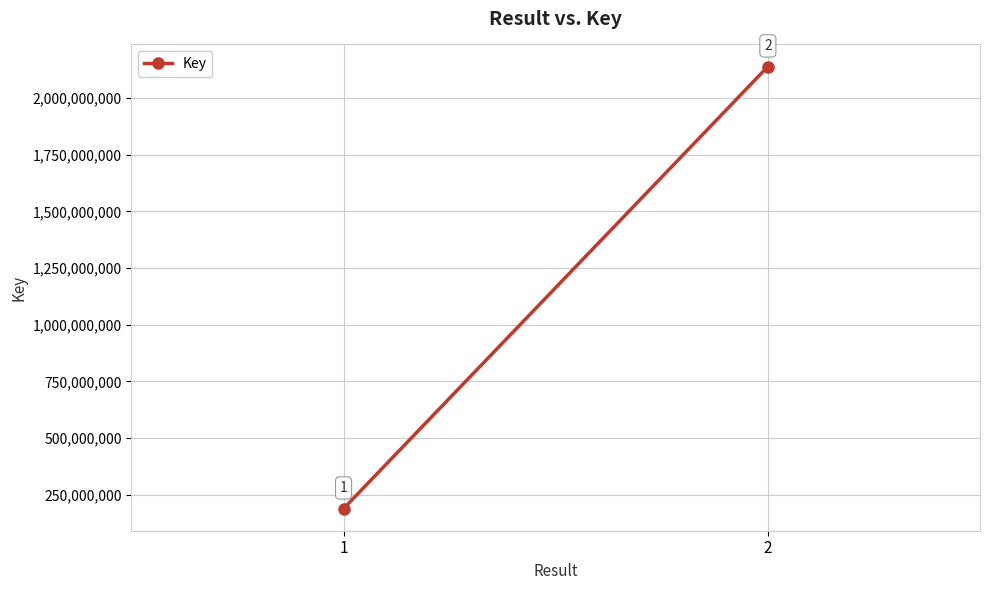

List the labels in order of value, smallest first.

1, 2